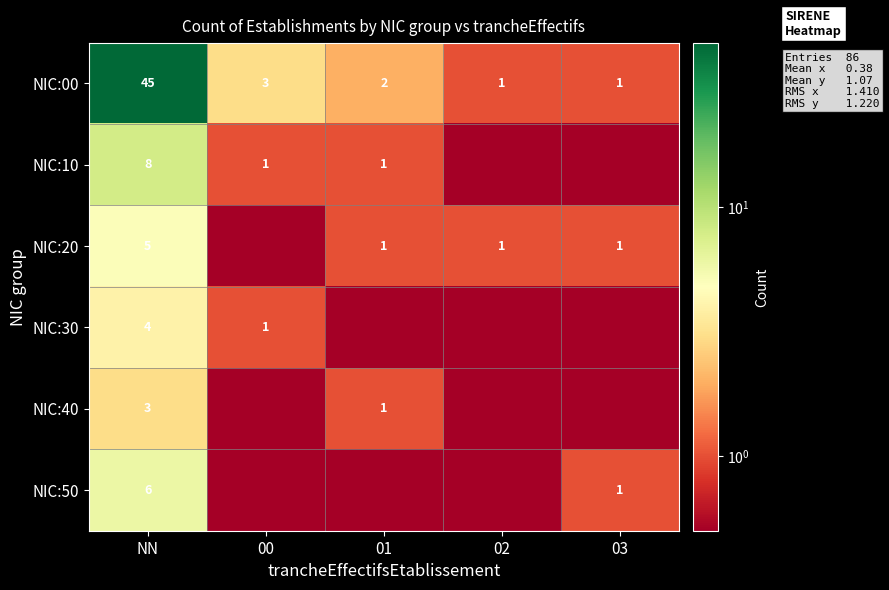

True or false: NIC:10 has a value of 8.0 at NN.

True